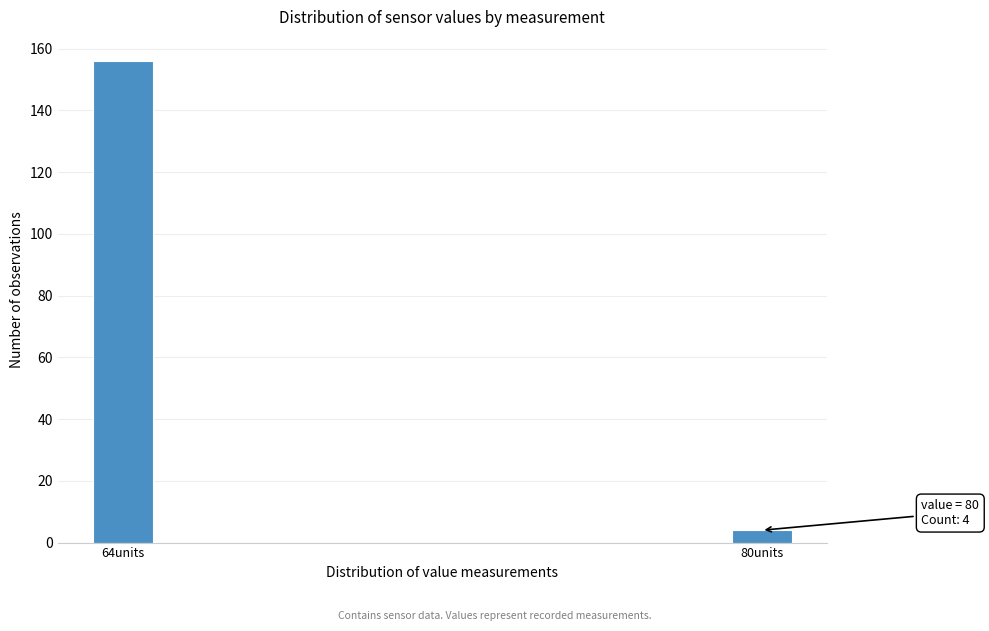

Reading left to right, what are all the values shown in this chart?

156	4